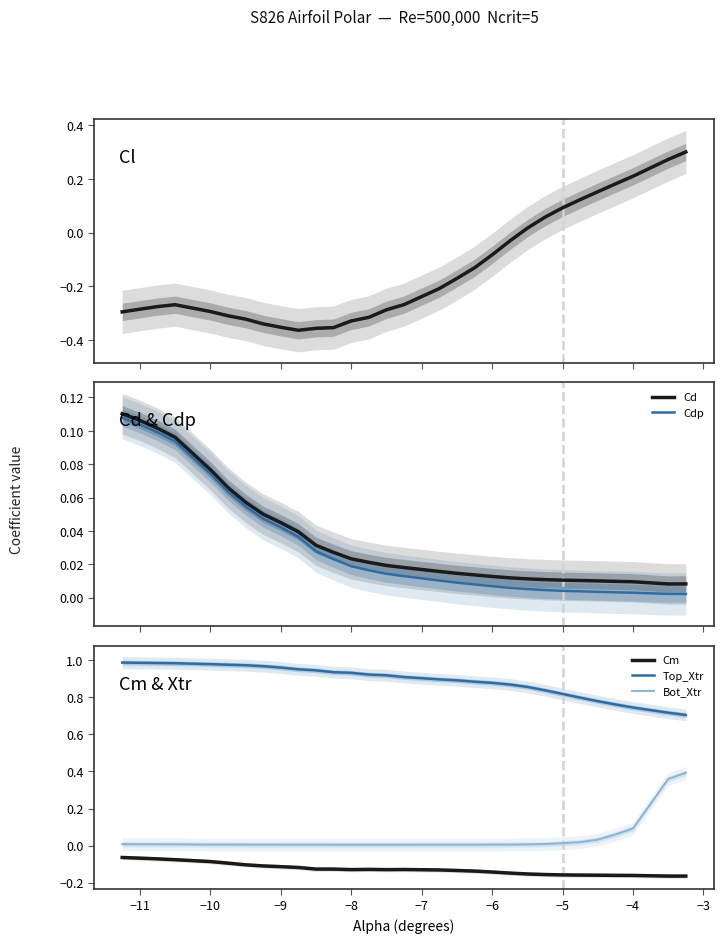

The value of Bot_Xtr at −4 is 0.1. True or false?

True